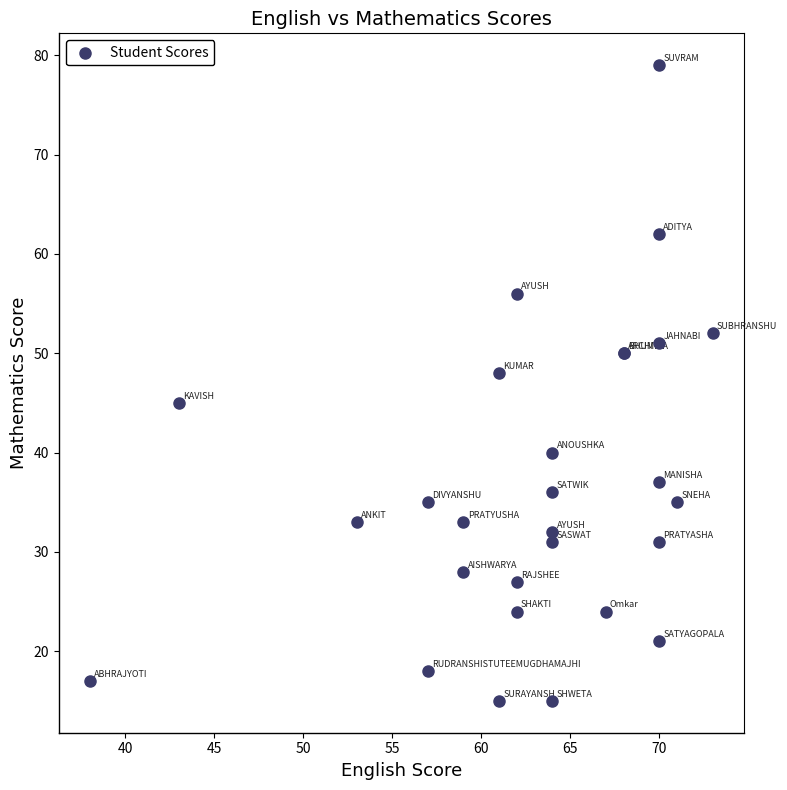

What Y value in the scatter plot is closest to 47?

48